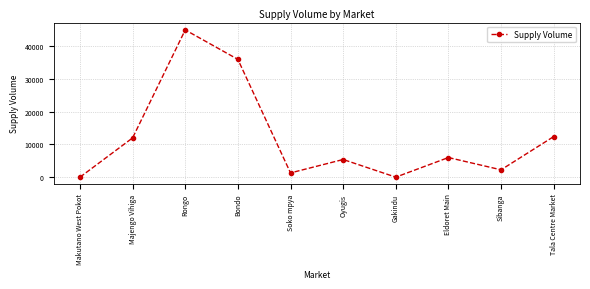

How many data points are less than 6000?

5